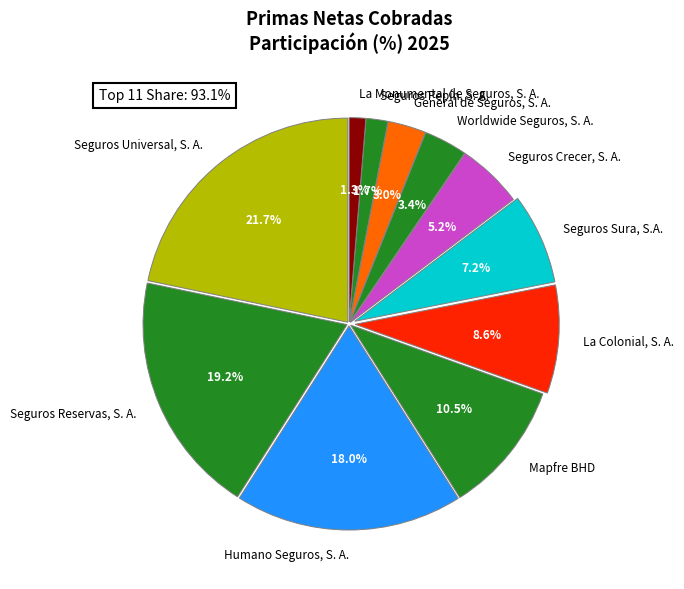

How many segments does this pie chart have?

11